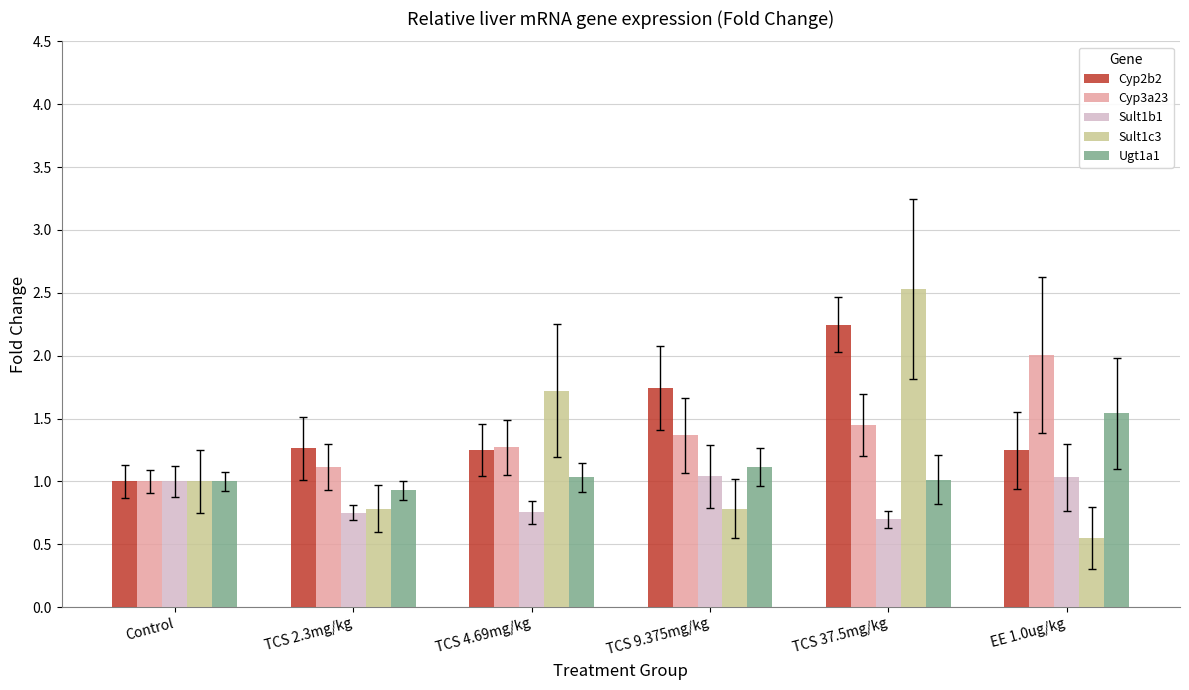

What is the maximum value for Sult1c3?

2.5